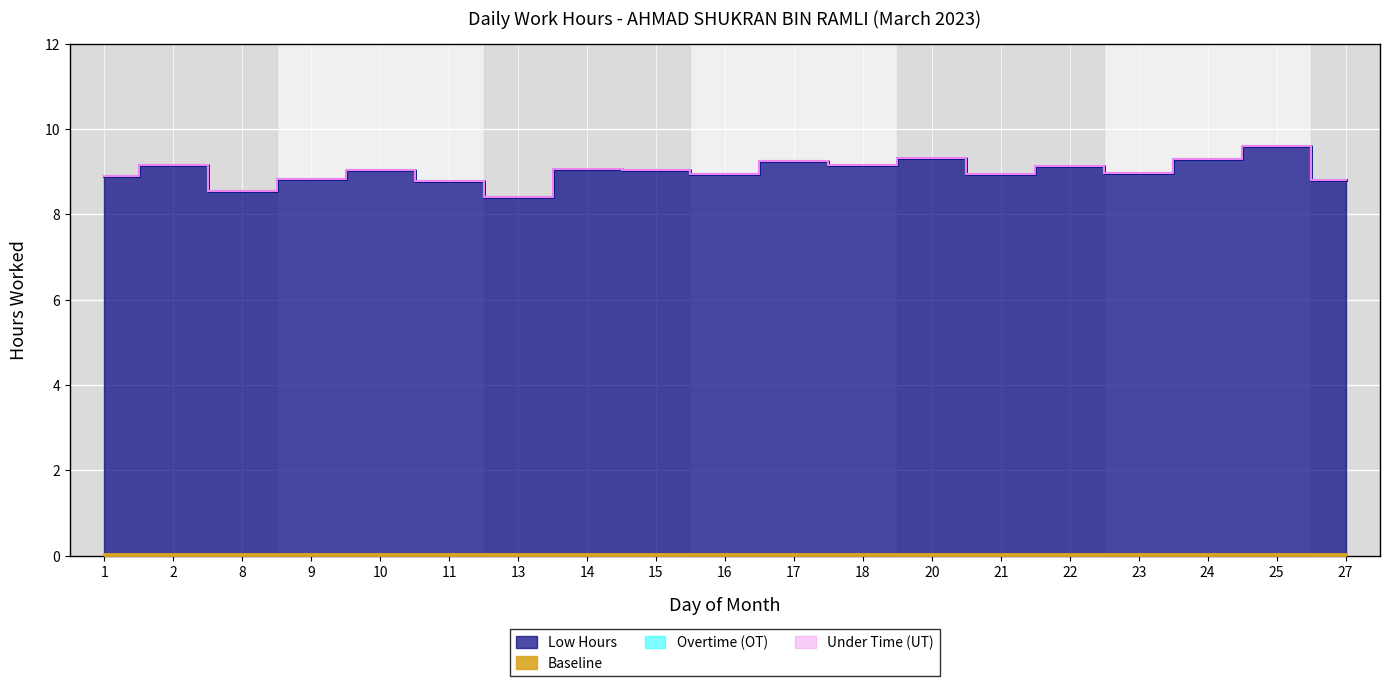

Which label corresponds to the smallest value in the chart?

1